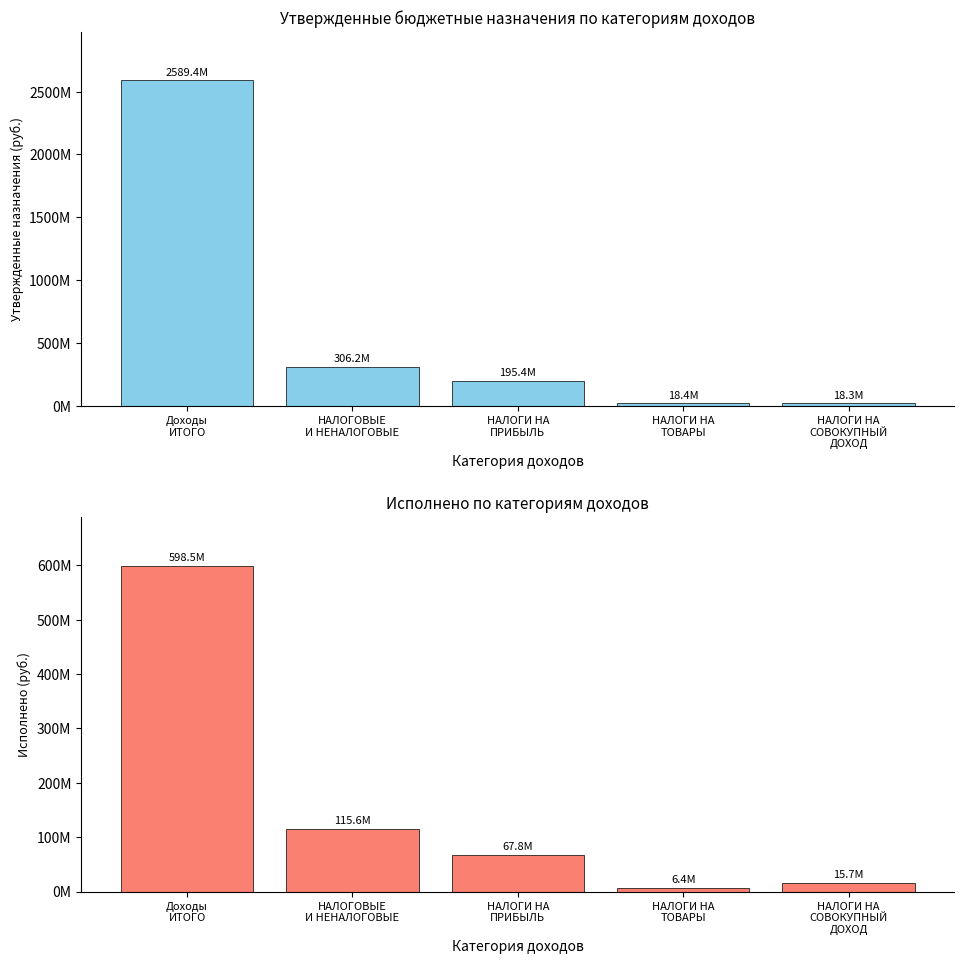

What is the difference between the maximum and second lowest values in the Утвержденные назначения series?

2571058333.3